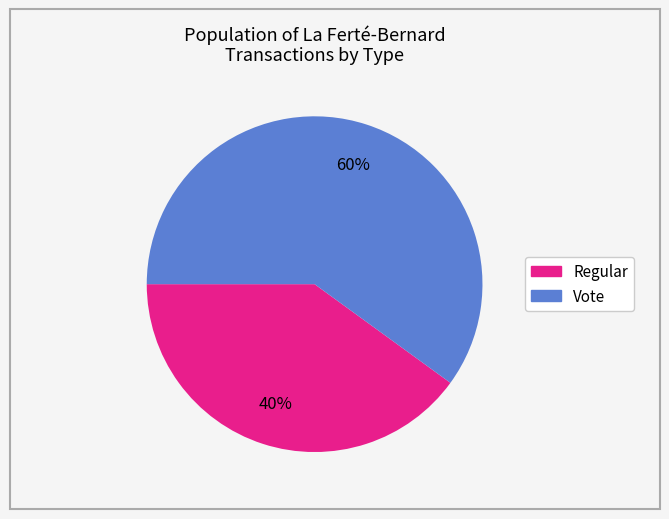

The Vote slice represents 66% of the pie. True or false?

False